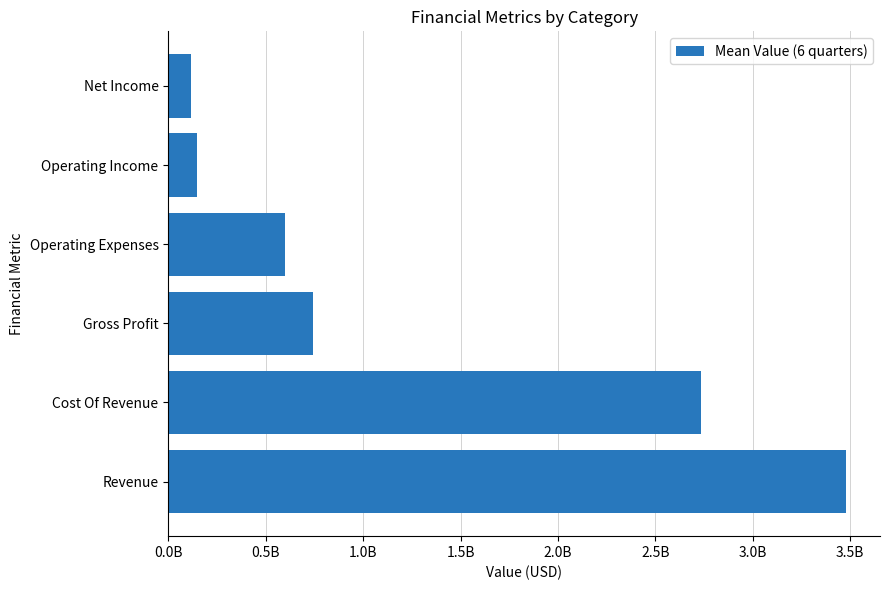

List the labels in order of value, smallest first.

Net Income, Operating Income, Operating Expenses, Gross Profit, Cost Of Revenue, Revenue